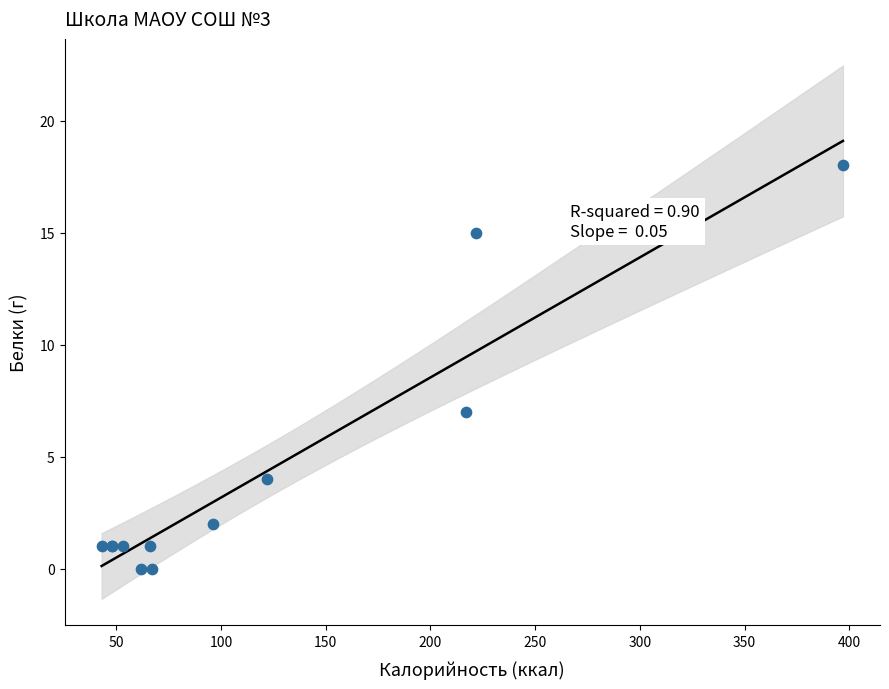

What Y value in the scatter plot is closest to 9?

7